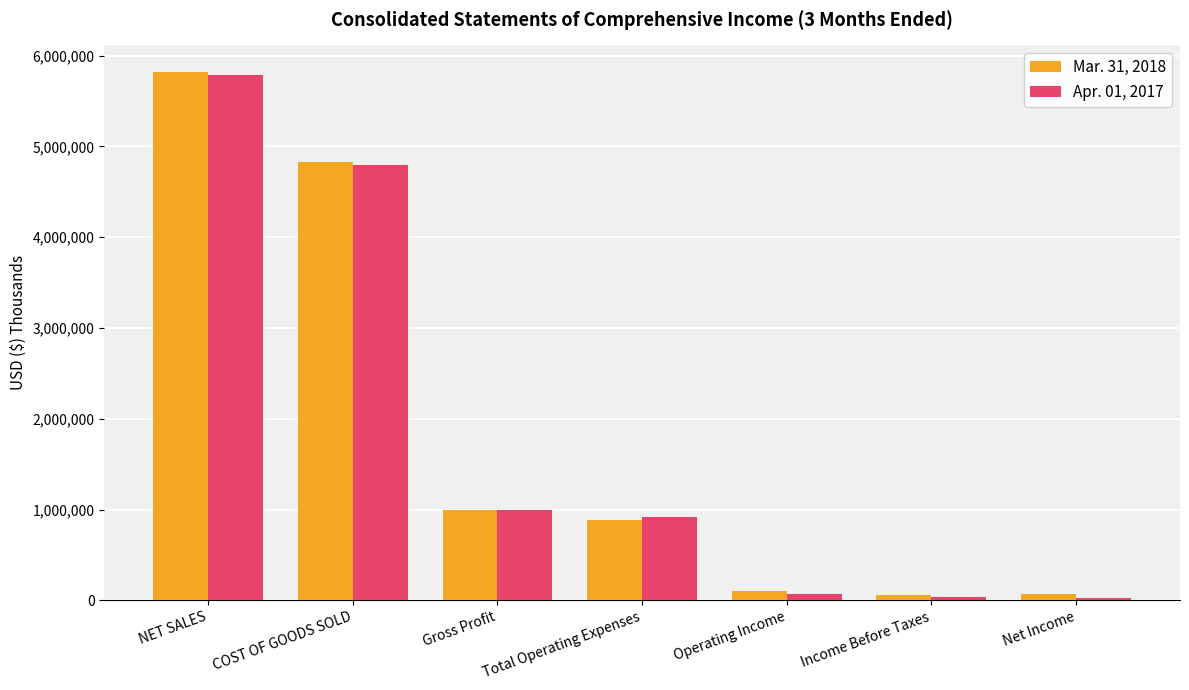

What is the label of the 2nd bar from the right?

Income Before Taxes